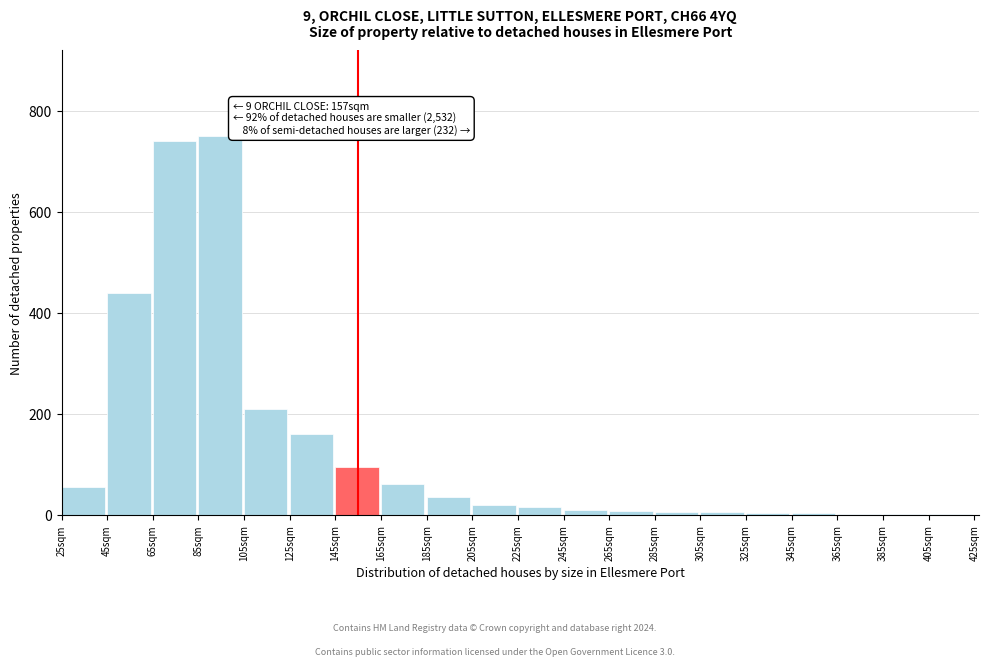

At which label is the value closest to 375?

45sqm